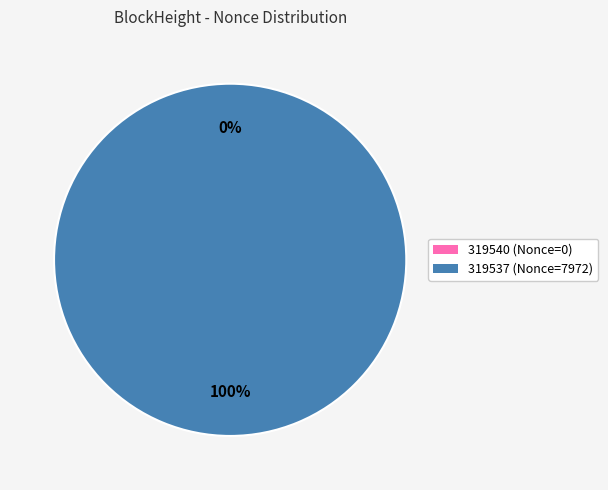

How much of the chart is everything except 319540?

100.0%